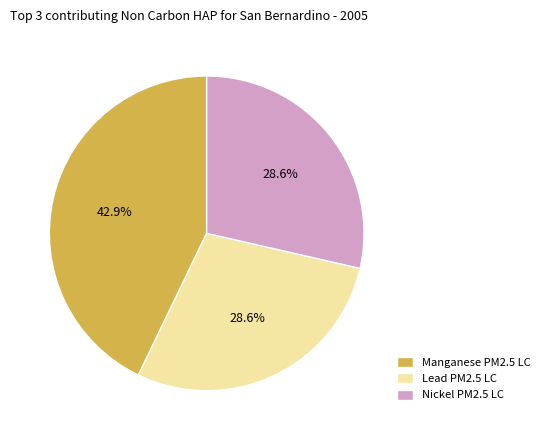

What is the largest slice in the pie chart?

Manganese PM2.5 LC